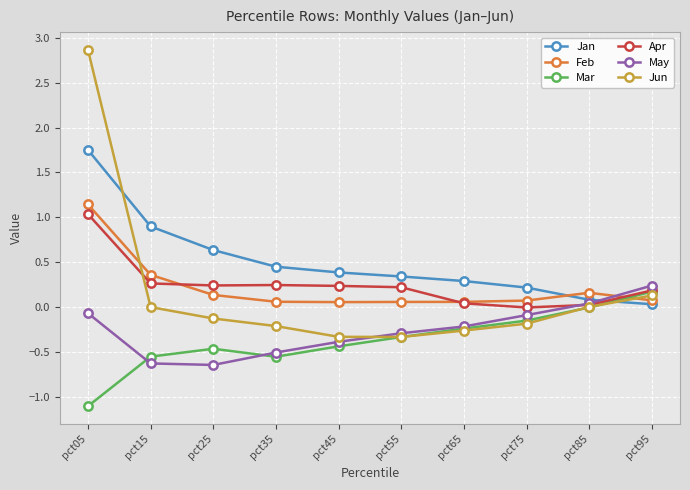

Count the number of categories in the chart.

10